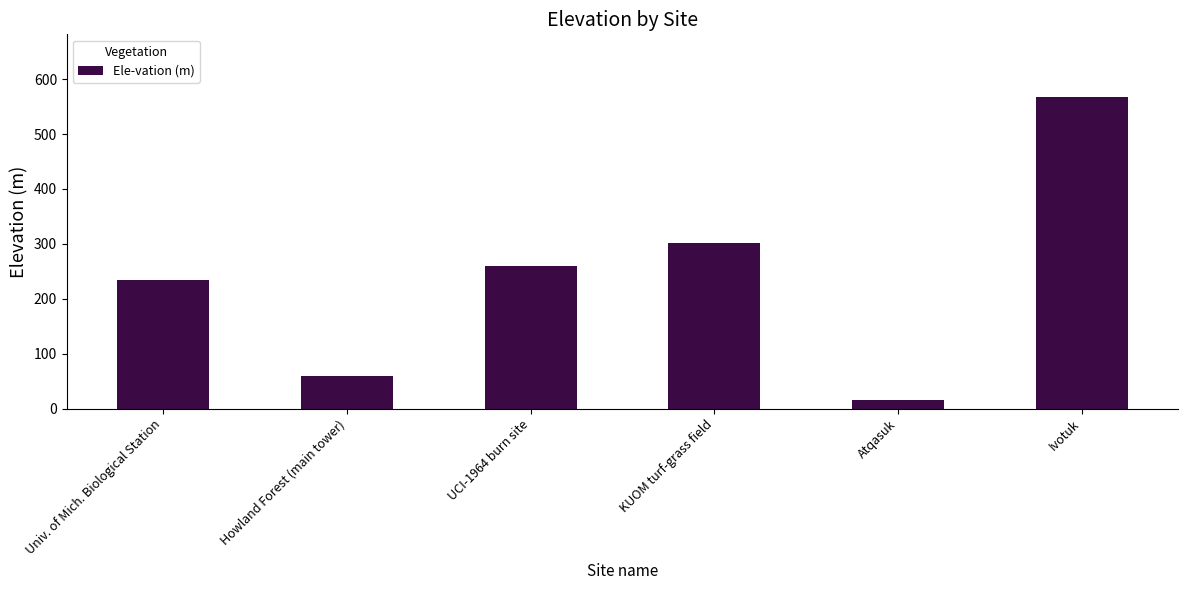

What is the minimum value shown in the chart?

15